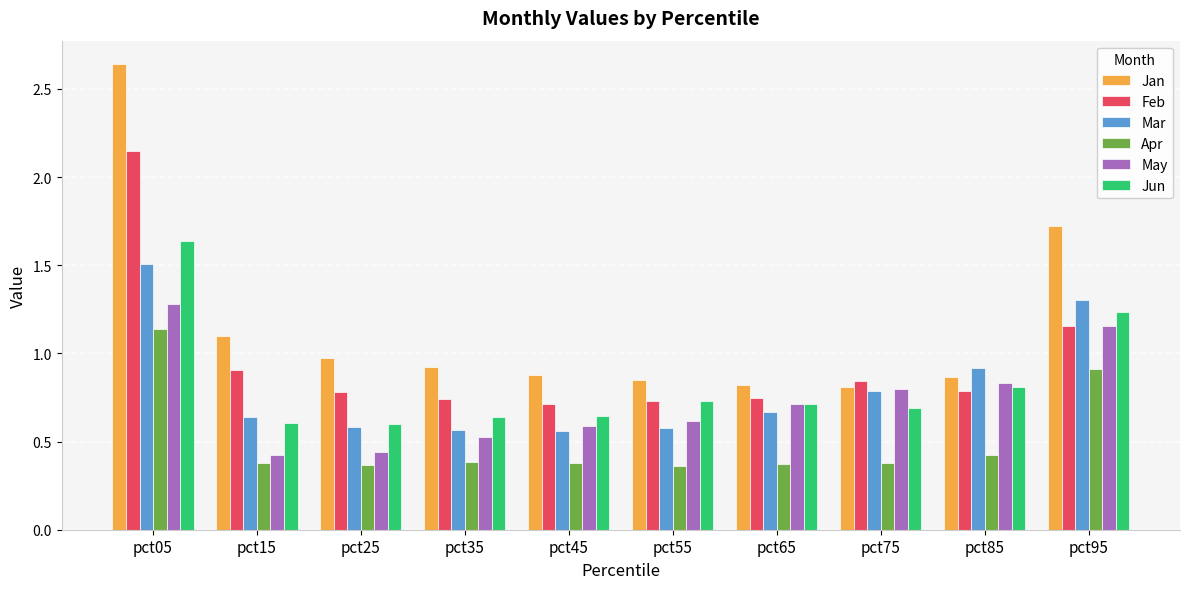

How many series are shown in this chart?

6